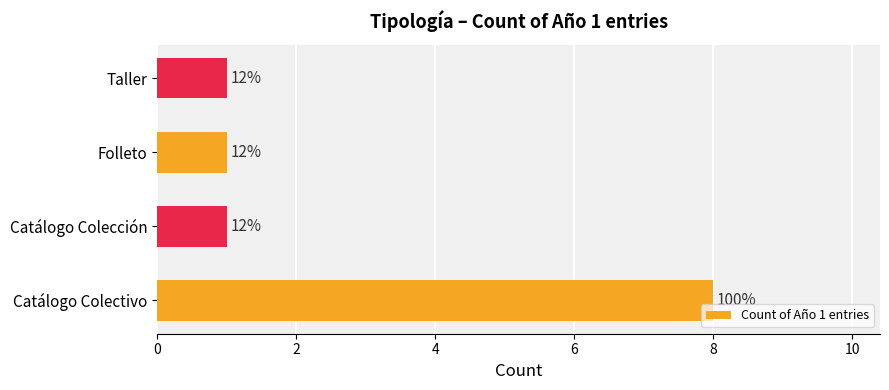

How many bars are there in total?

4